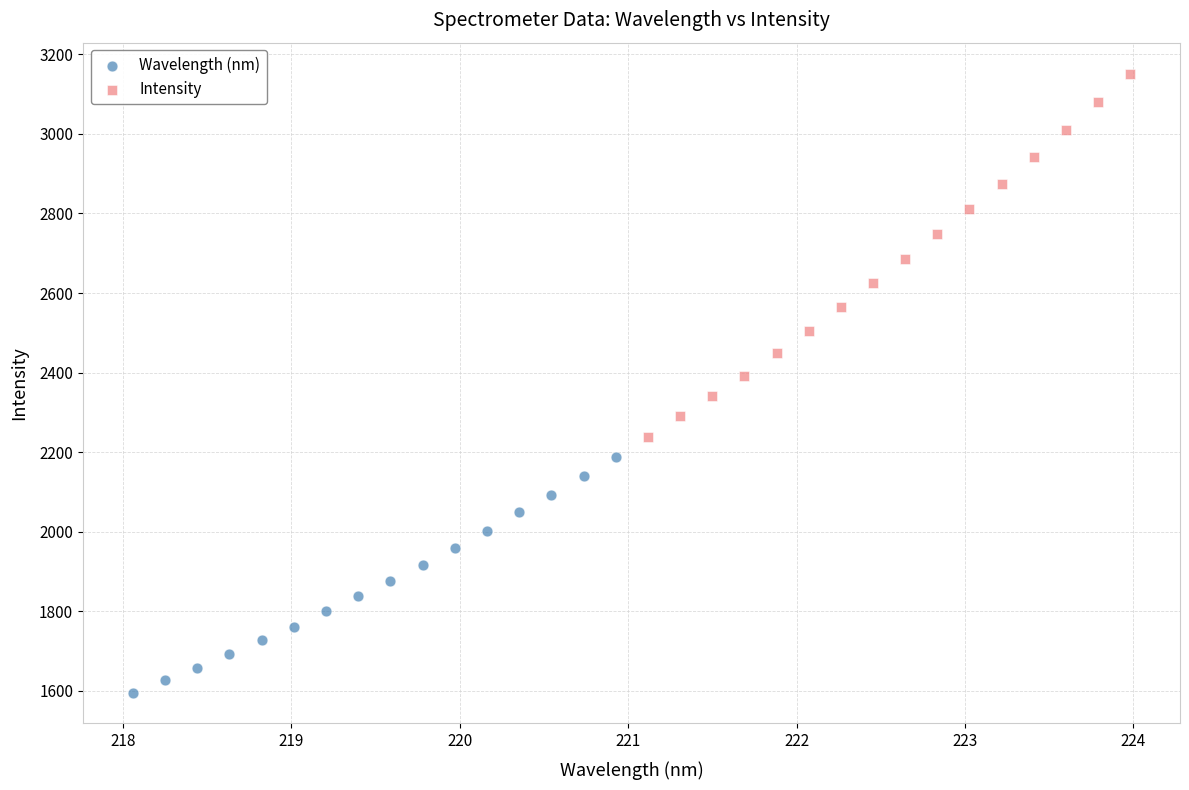

Which series reaches the maximum Y coordinate?

Intensity